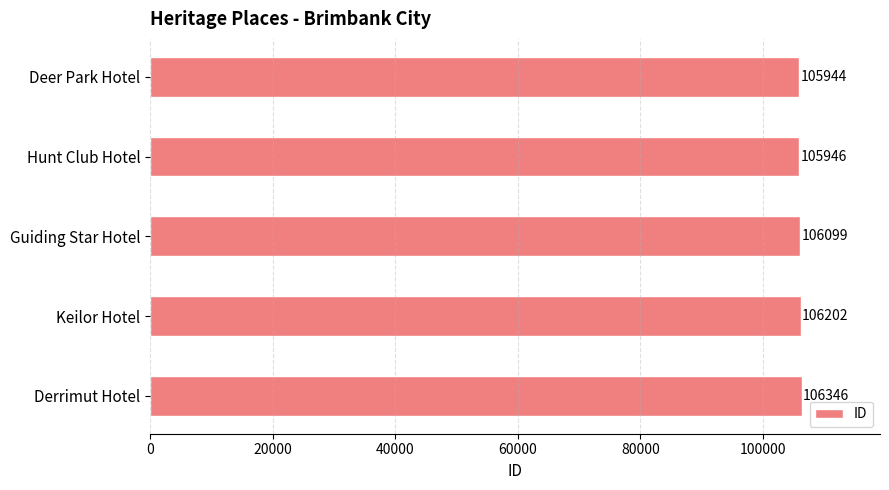

What is the greatest value displayed?

106346